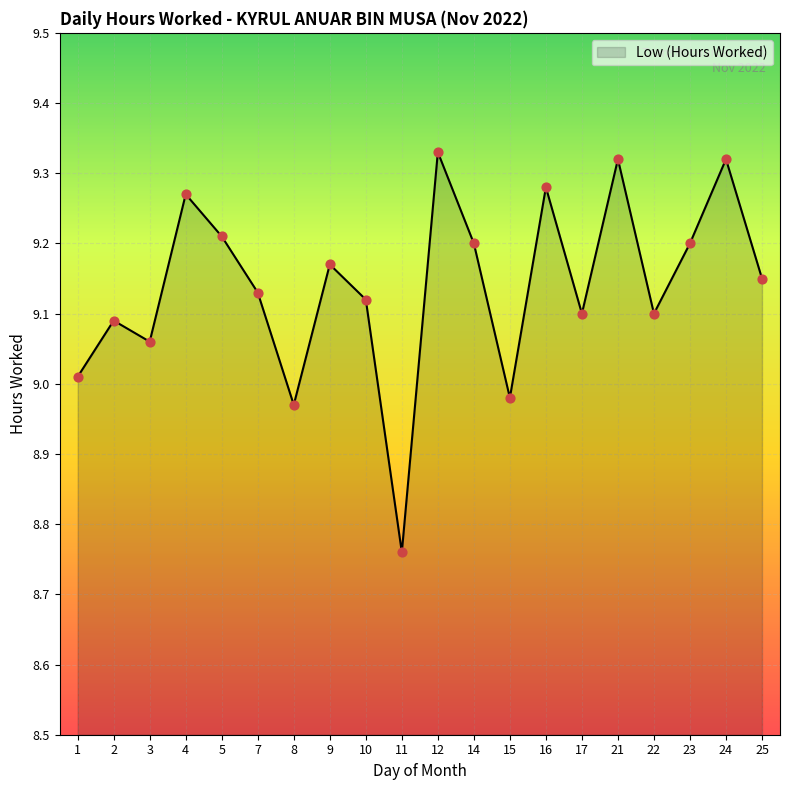

Which has a higher value, 12 or 11?

12